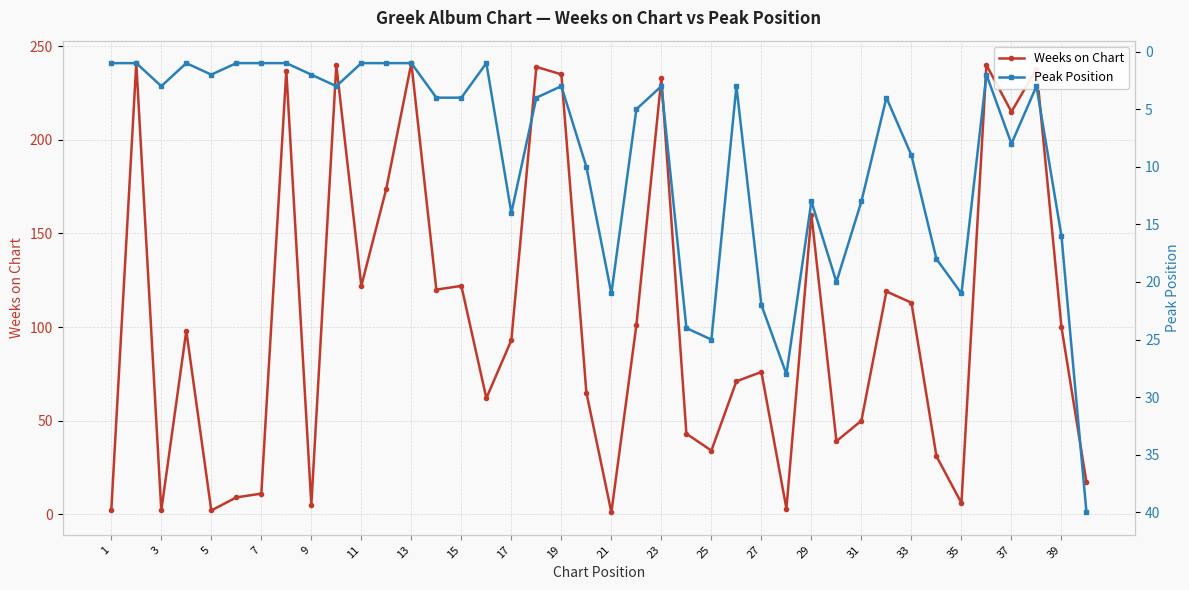

Rank the series by their average value, from highest to lowest.

Weeks on Chart, Peak Position